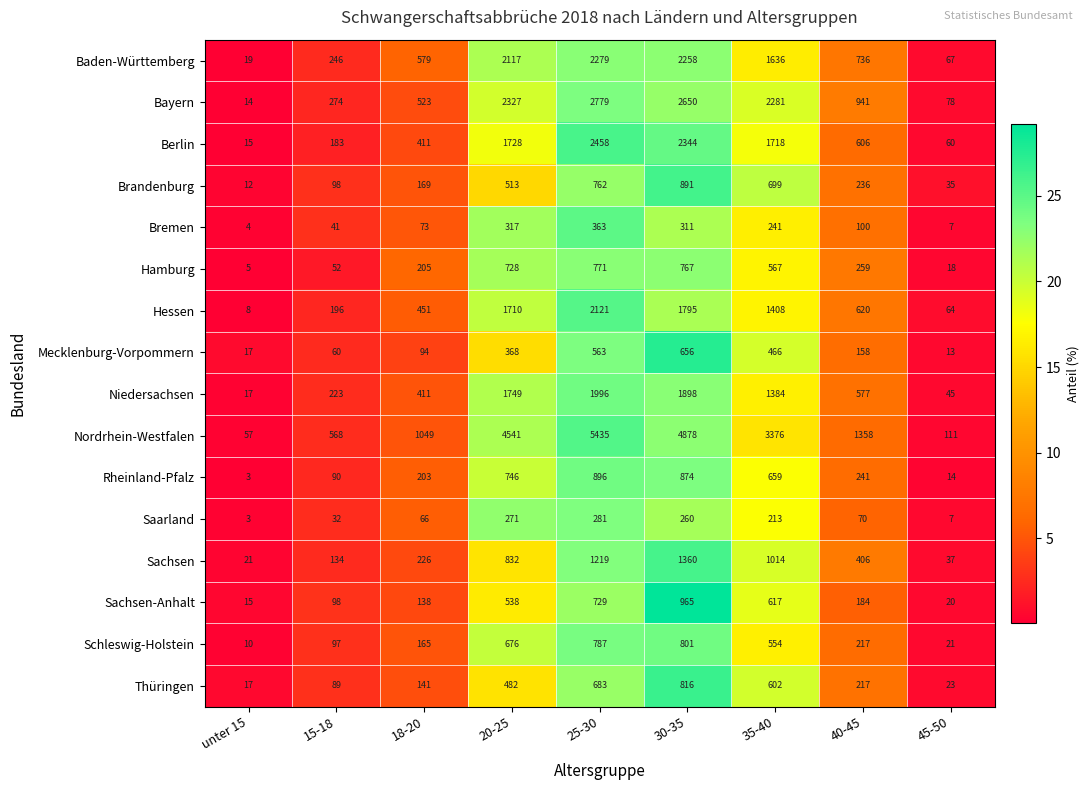

How many series are shown in this chart?

16